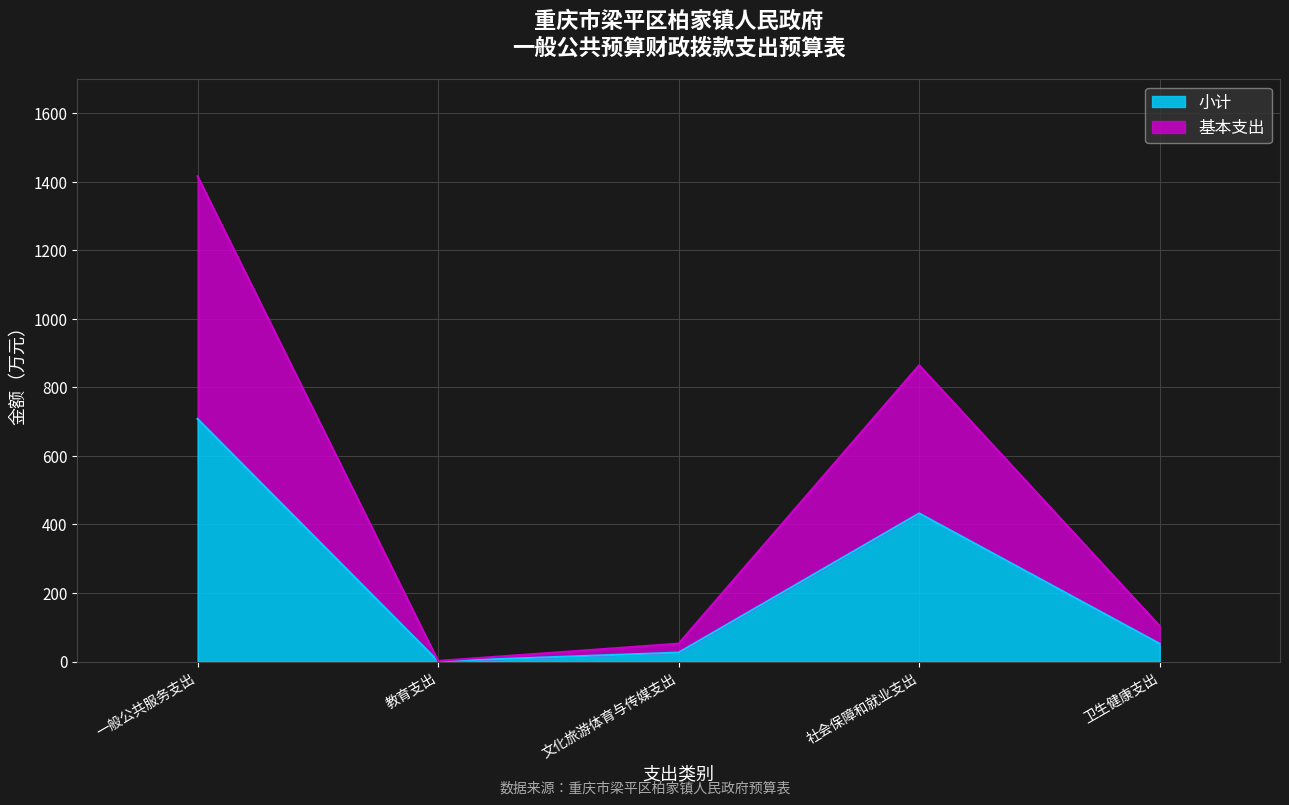

True or false: 基本支出 and 小计 cross at least once.

False